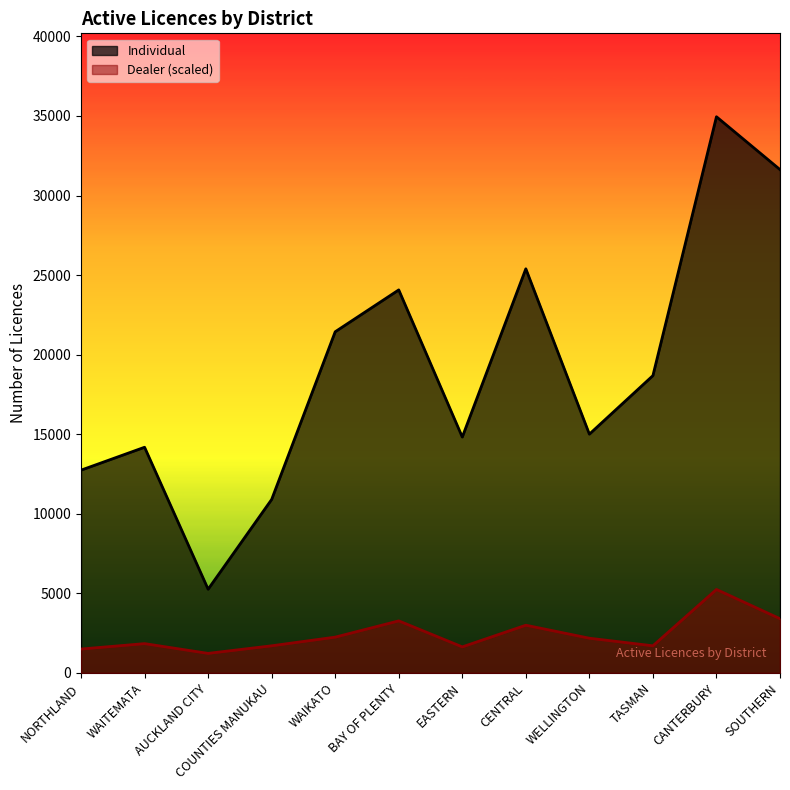

The Individual series shows 15003.0 at WELLINGTON. True or false?

True